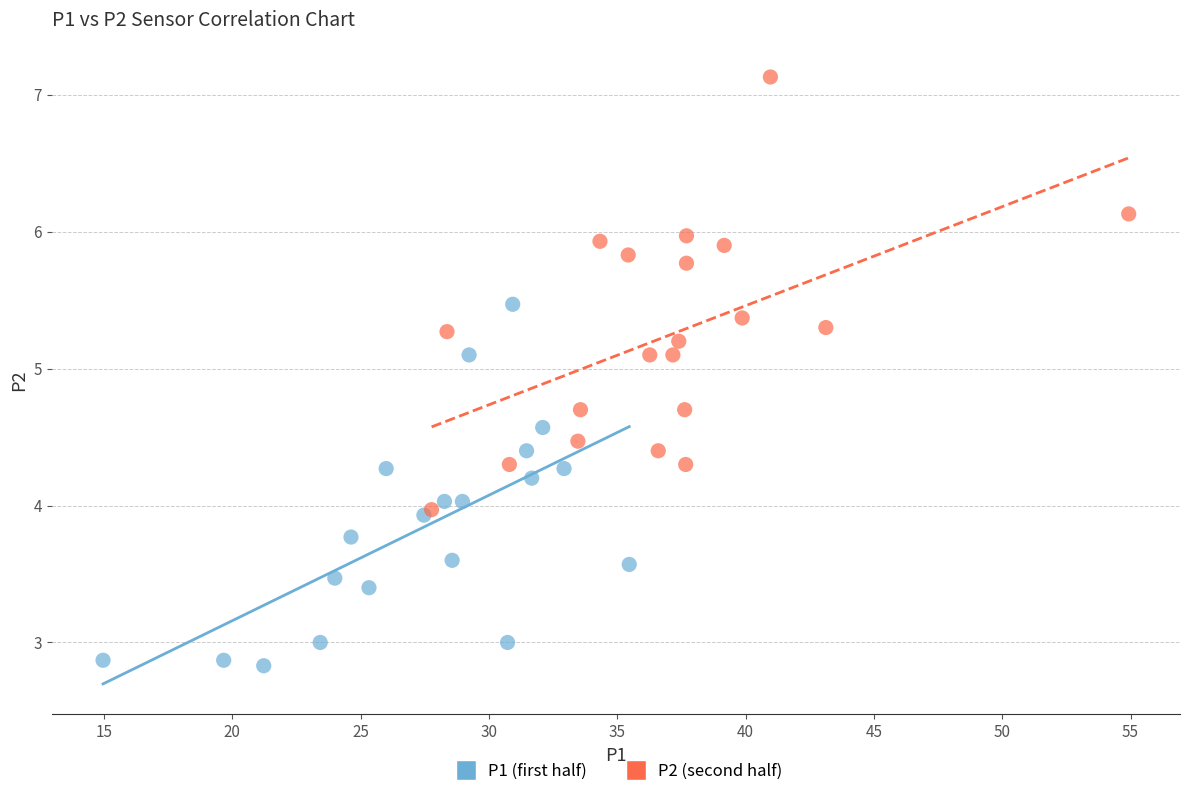

Which series contains the lowest Y value?

P1 (first half)